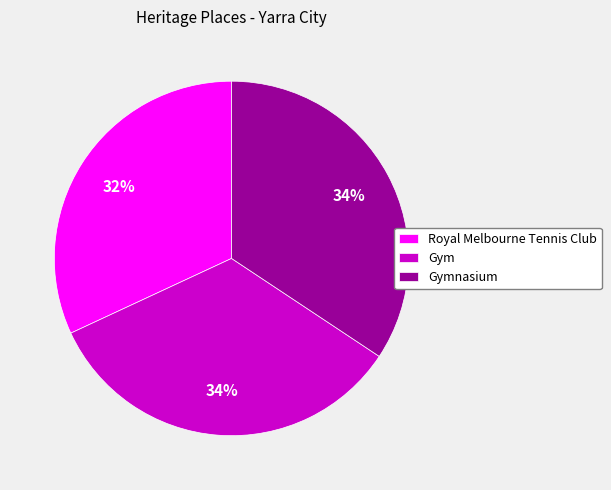

Does any single category account for the majority?

No